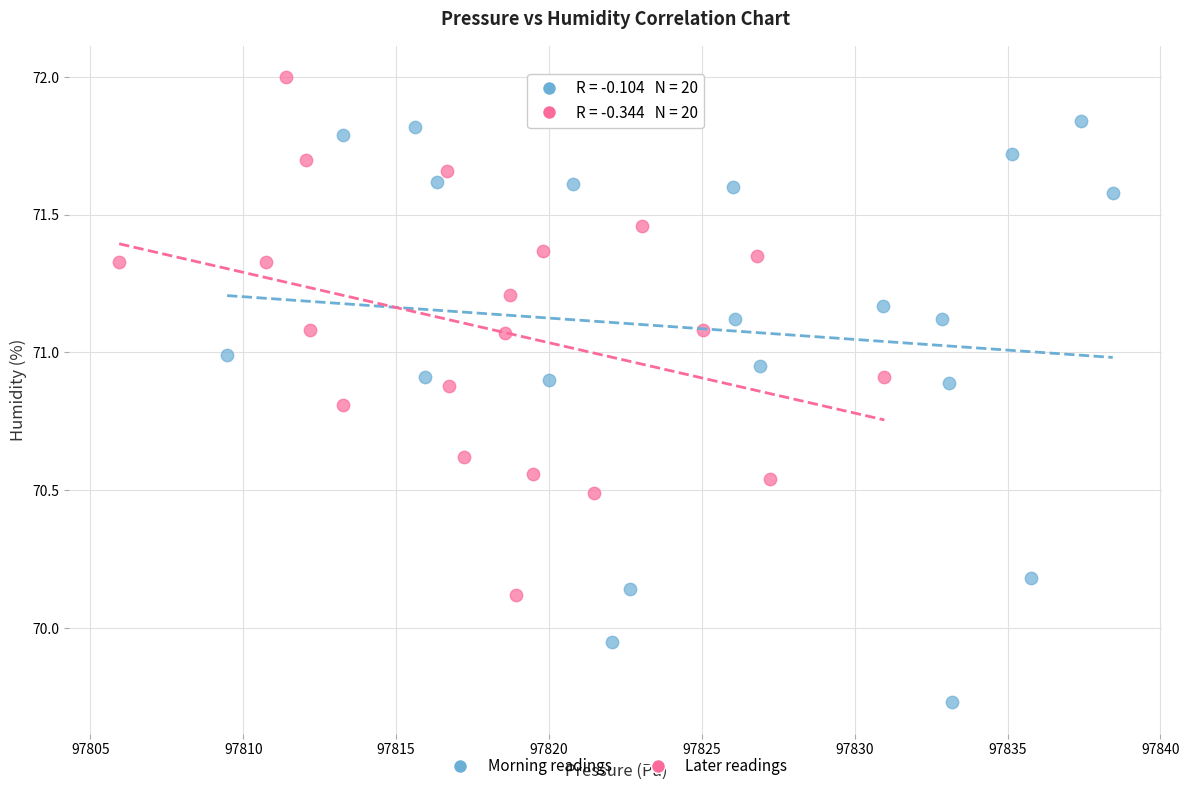

What are all the series names shown in the legend?

Morning readings, Later readings